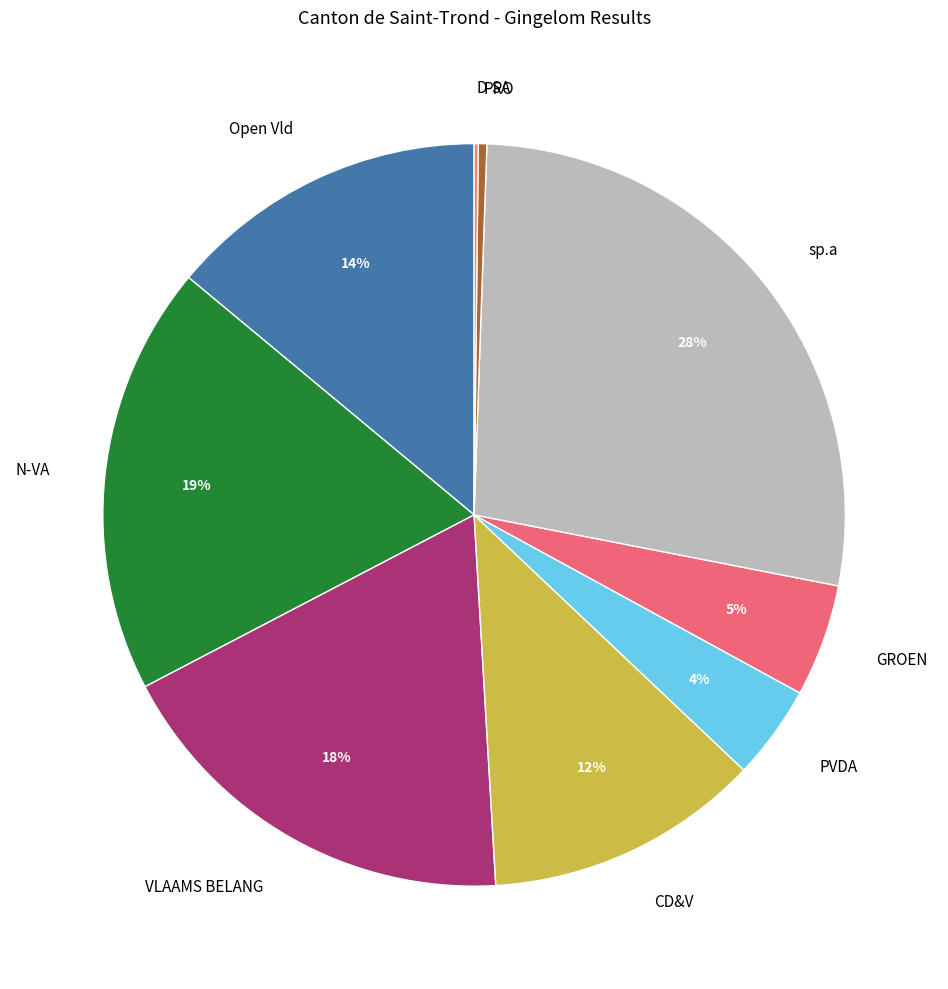

What is the largest slice in the pie chart?

sp.a